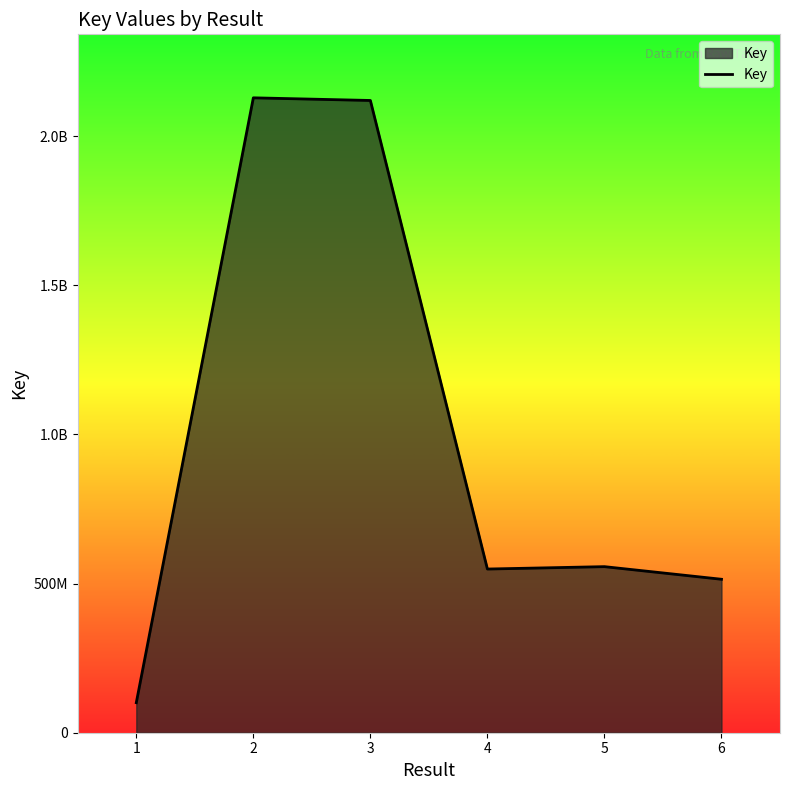

True or false: the data shows 157822089 at 1.

False